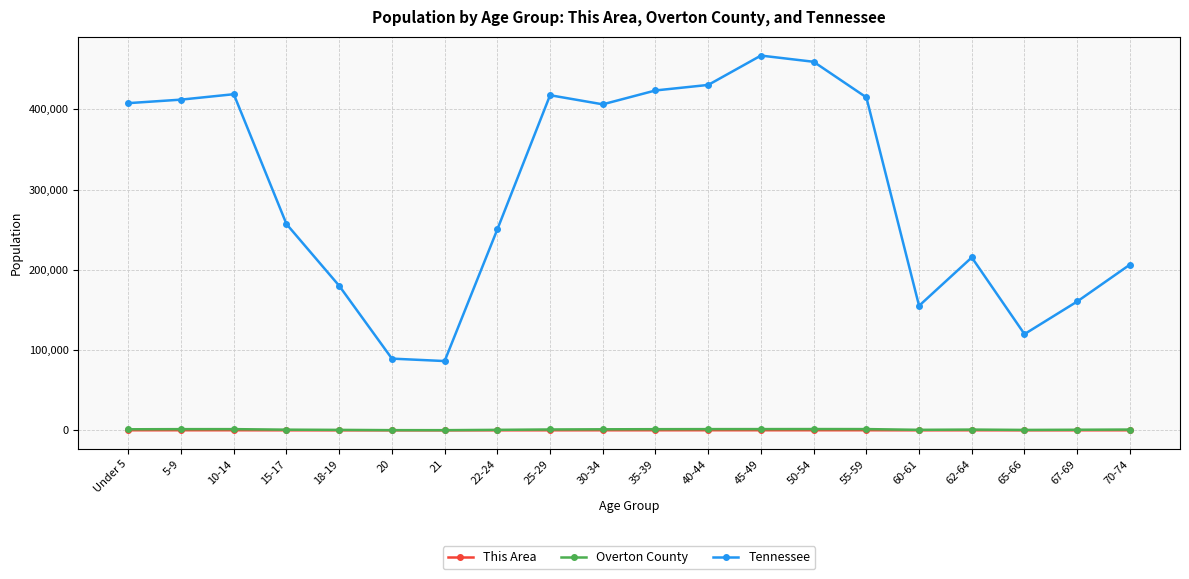

What is the label of the 18th point from the right?

10-14